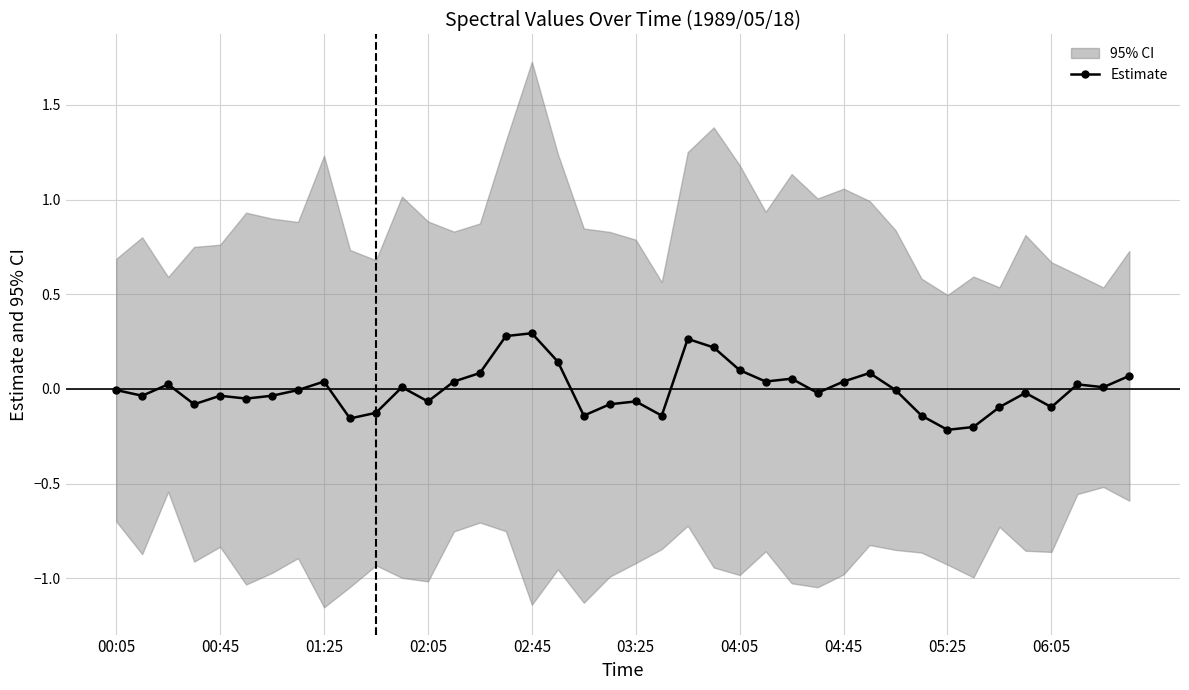

What is the change in value from 23 to 27?

-0.2